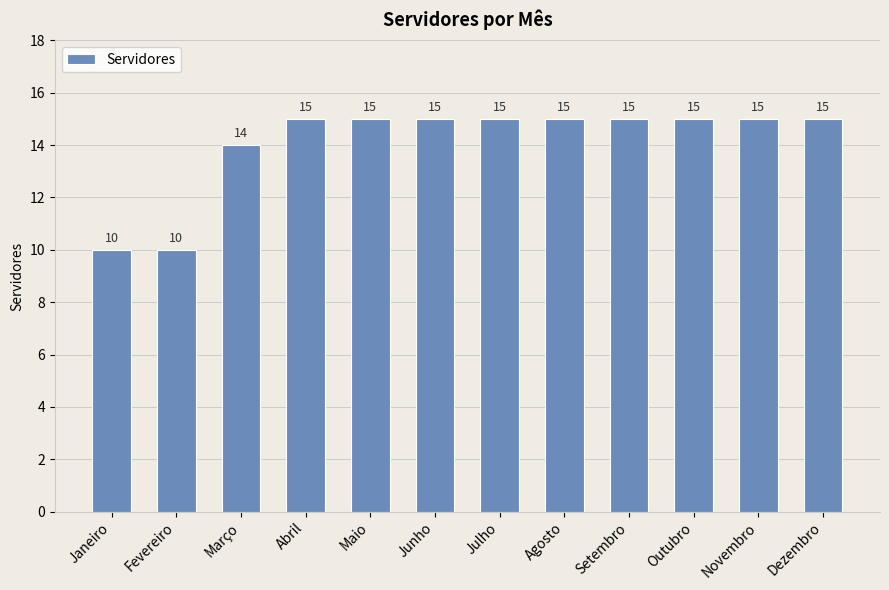

What is the label of the 6th bar from the right?

Julho